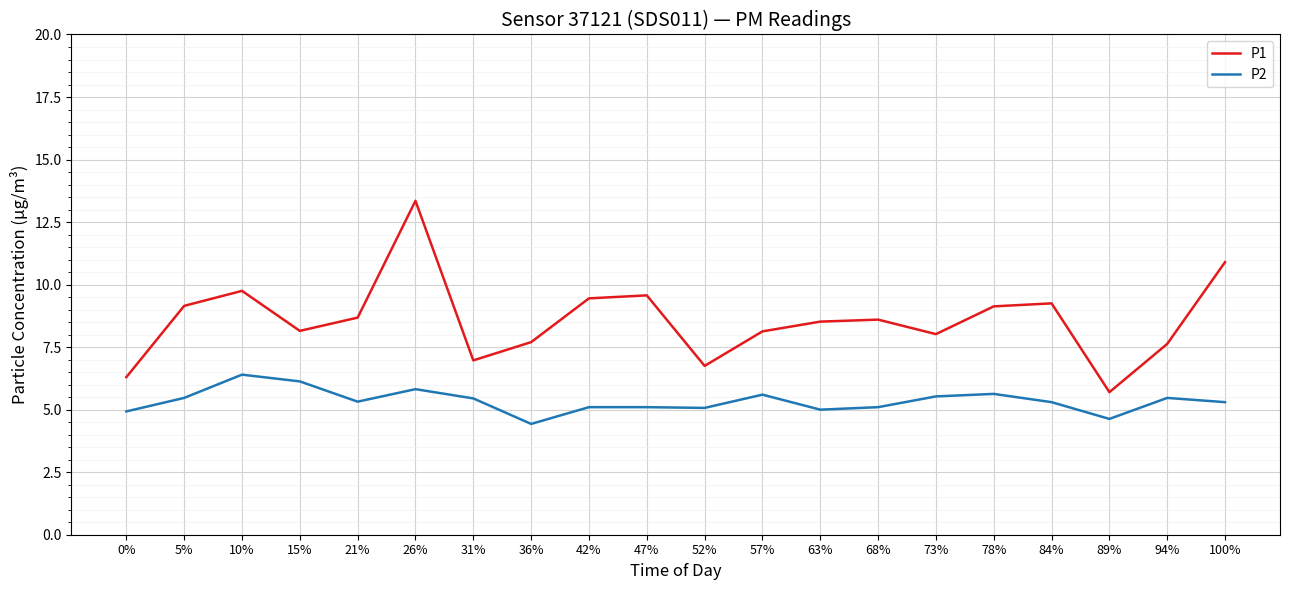

Which series changed the most between 21% and 36%?

P1